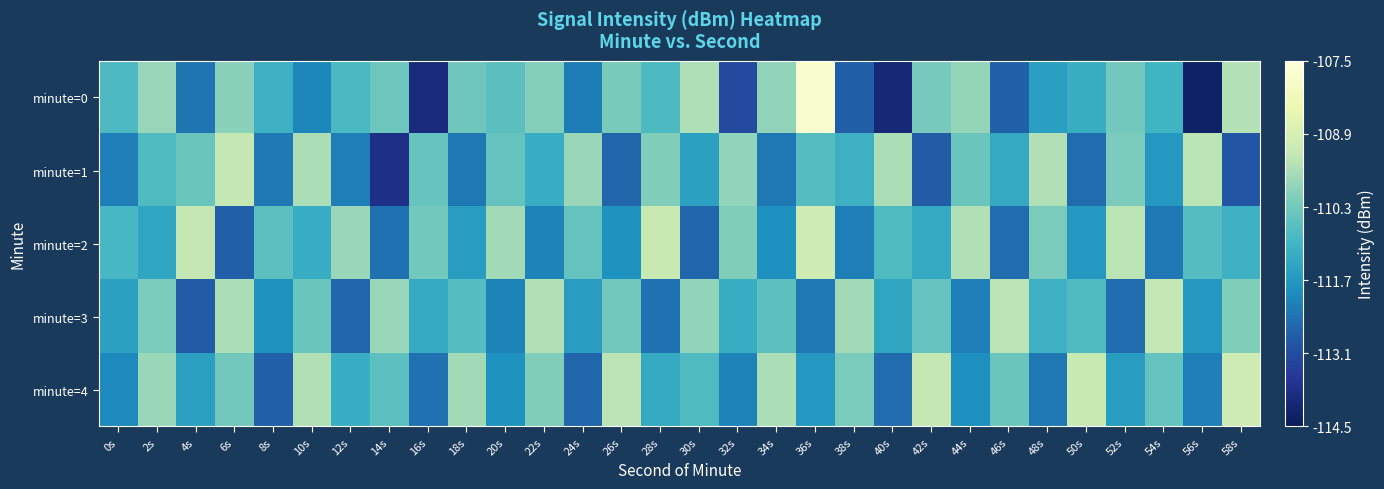

What is the greatest value displayed?

-107.7